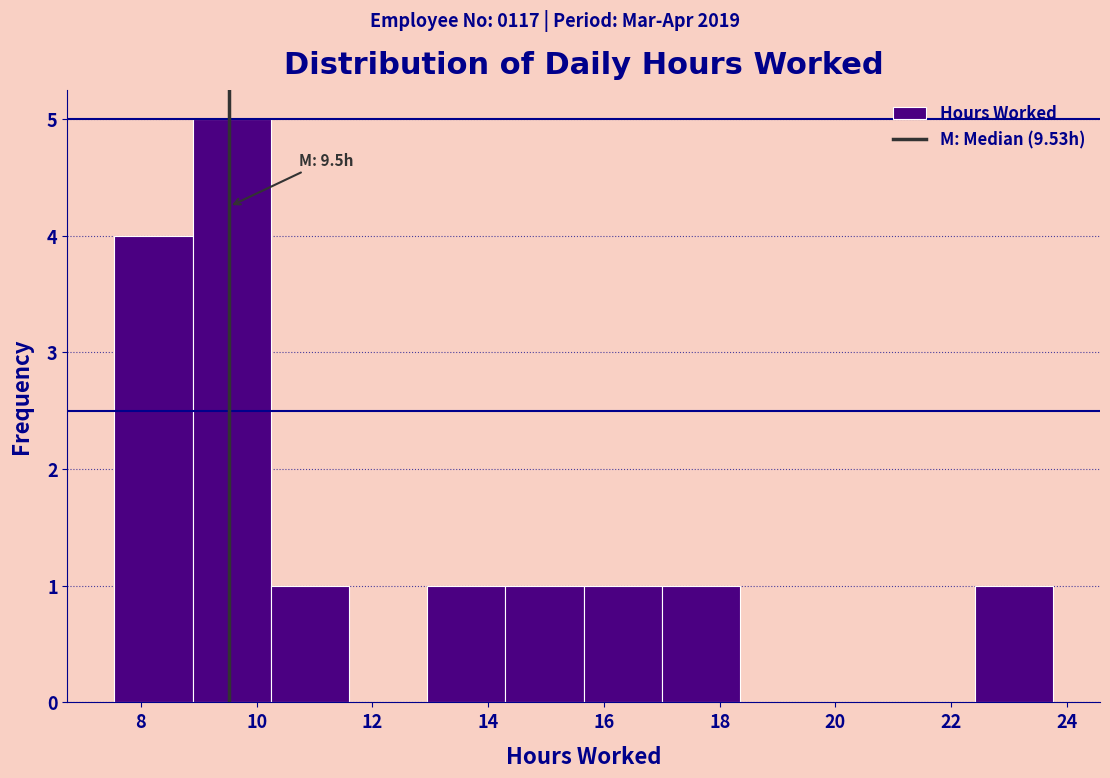

Over which range of the x-axis is the bar tallest?

8.8 to 10.2